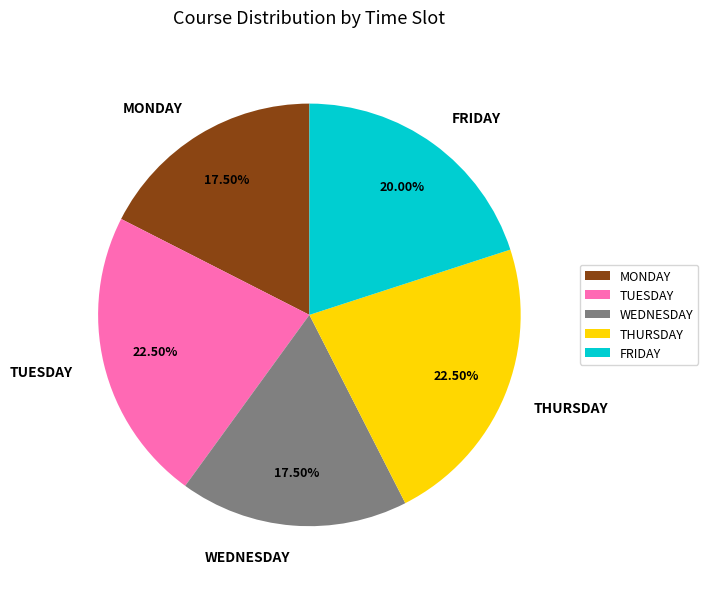

Approximately how many times larger is the value at THURSDAY compared to WEDNESDAY?

1.3